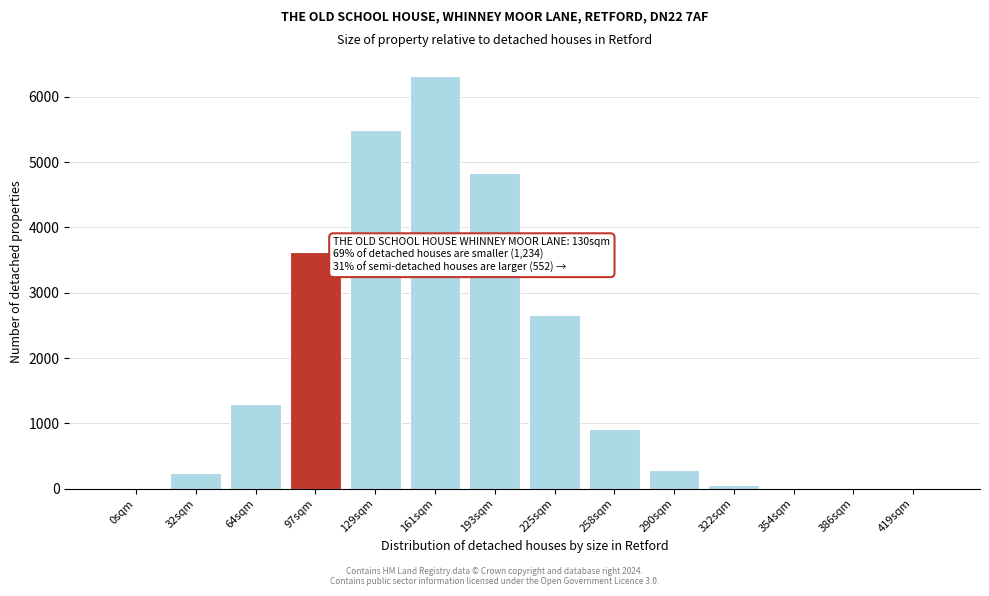

What is the sum of all values?

25750.4